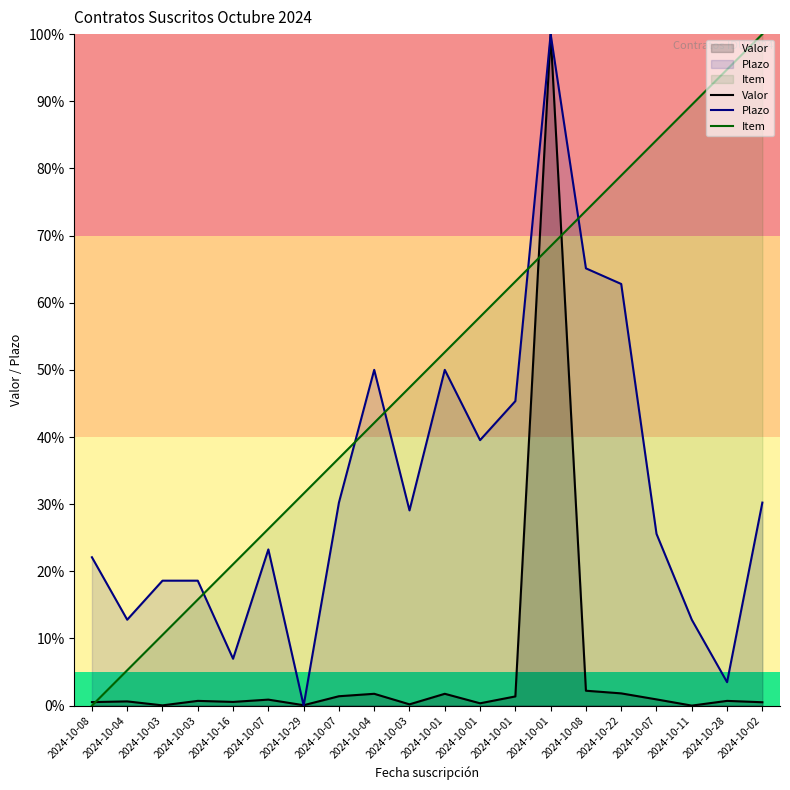

At how many categories does at least one series exceed 94?

3